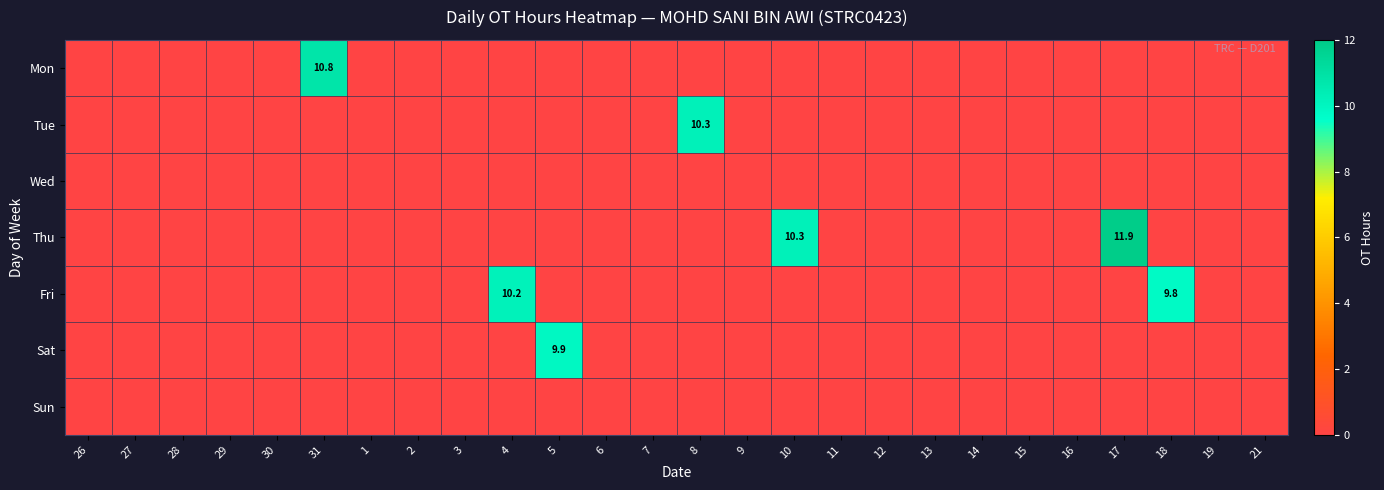

List the series in order of their peak value, lowest first.

Wed, Sun, Sat, Fri, Tue, Mon, Thu